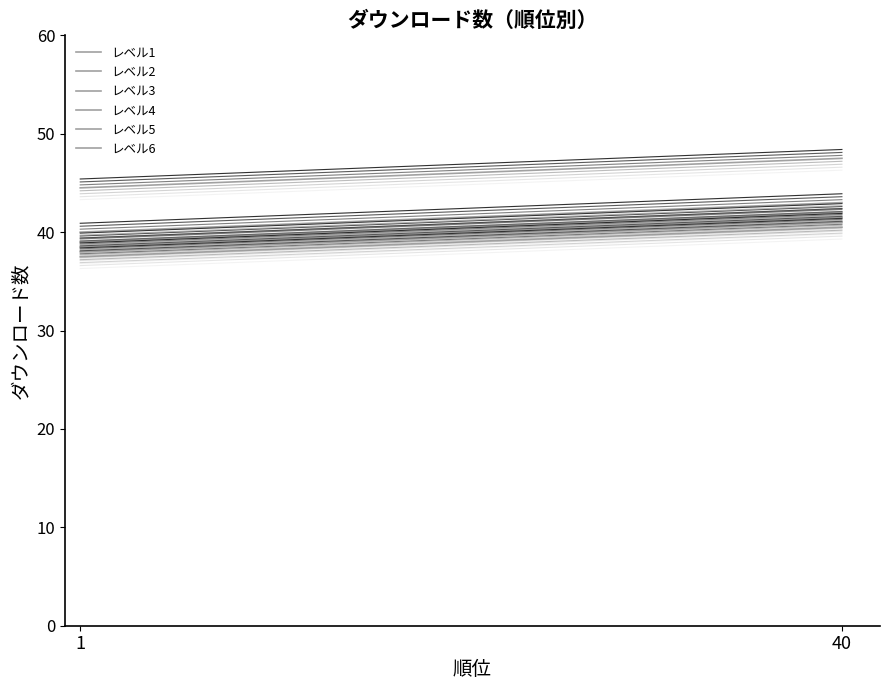

What is the value of the レベル2 point at the 2nd from the left?

42.0